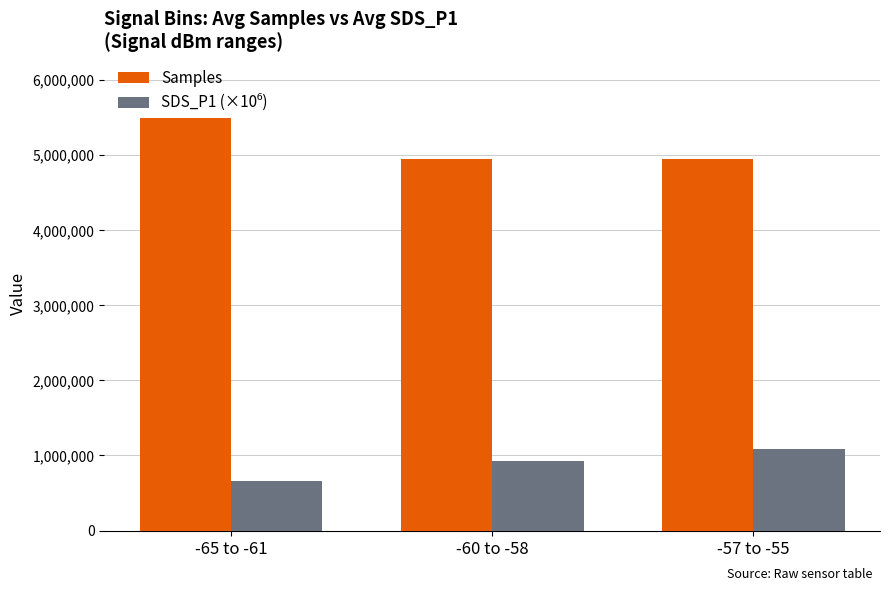

Read the Samples value at -65 to -61.

5491108.0